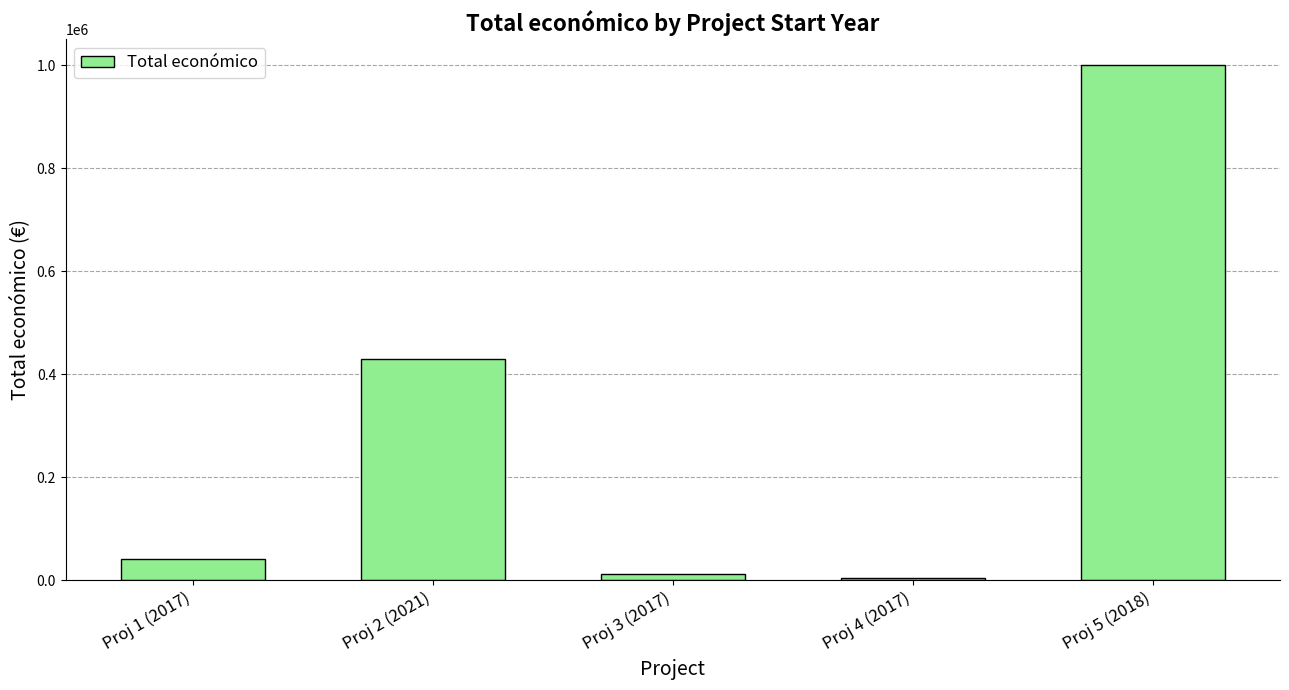

The value at Proj 2 (2021) is 593542. True or false?

False